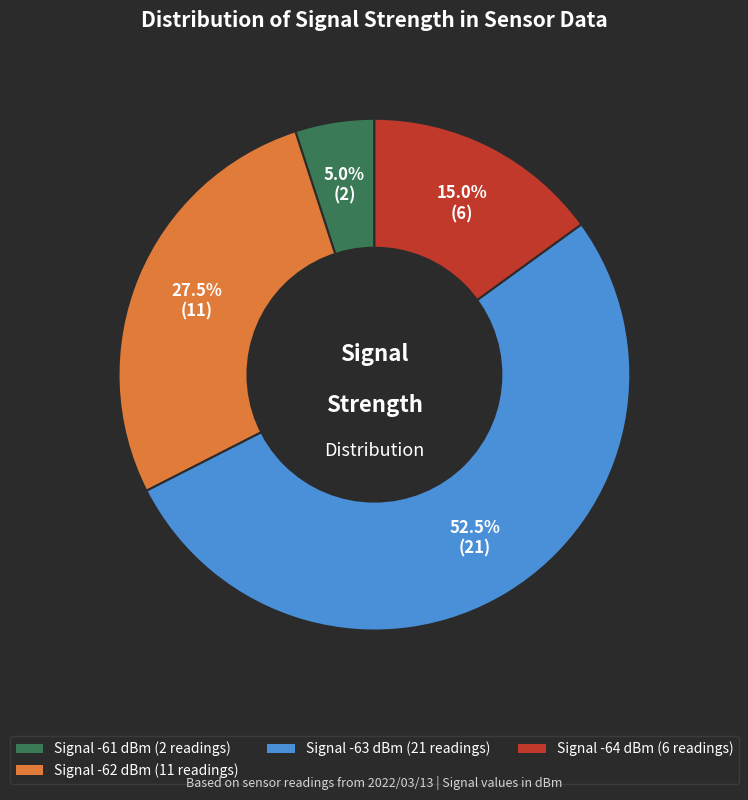

Count the number of slices in the pie.

4